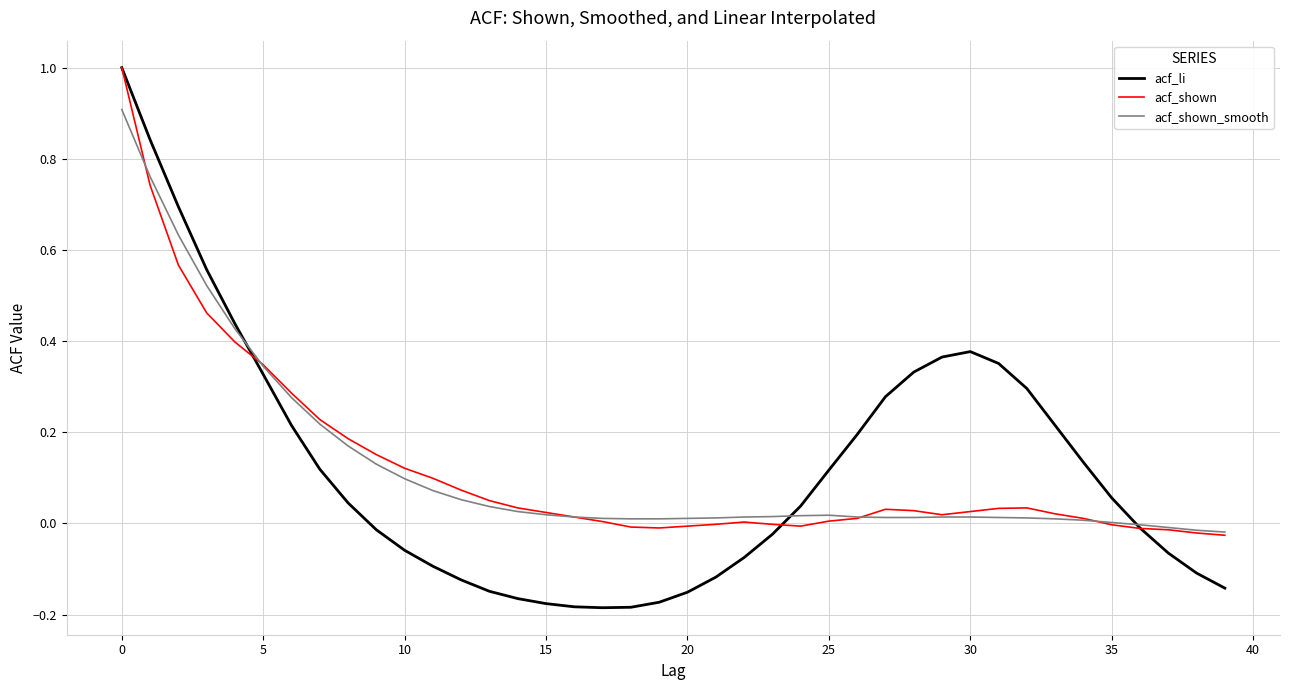

Which series has the widest spread of values?

acf_li